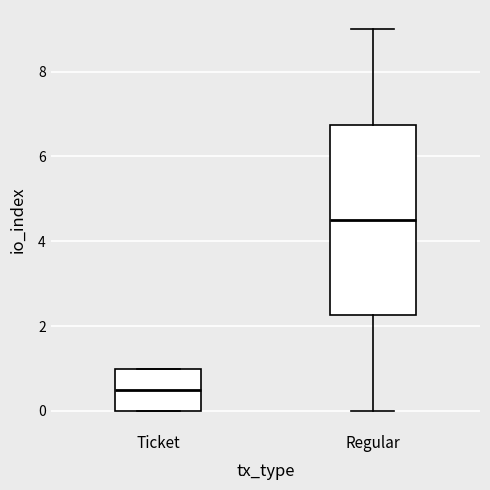

Reading left to right, read every box against the y-axis: the position of its median line, the range the box covers, and the ends of its whiskers. The values are not printed on the chart, so give them approximately, as read against the axis.

Ticket: median 0.6, box 0.0 to 1.0, whiskers 0.0 to 1.0
Regular: median 4.6, box 2.2 to 6.8, whiskers 0.0 to 9.0